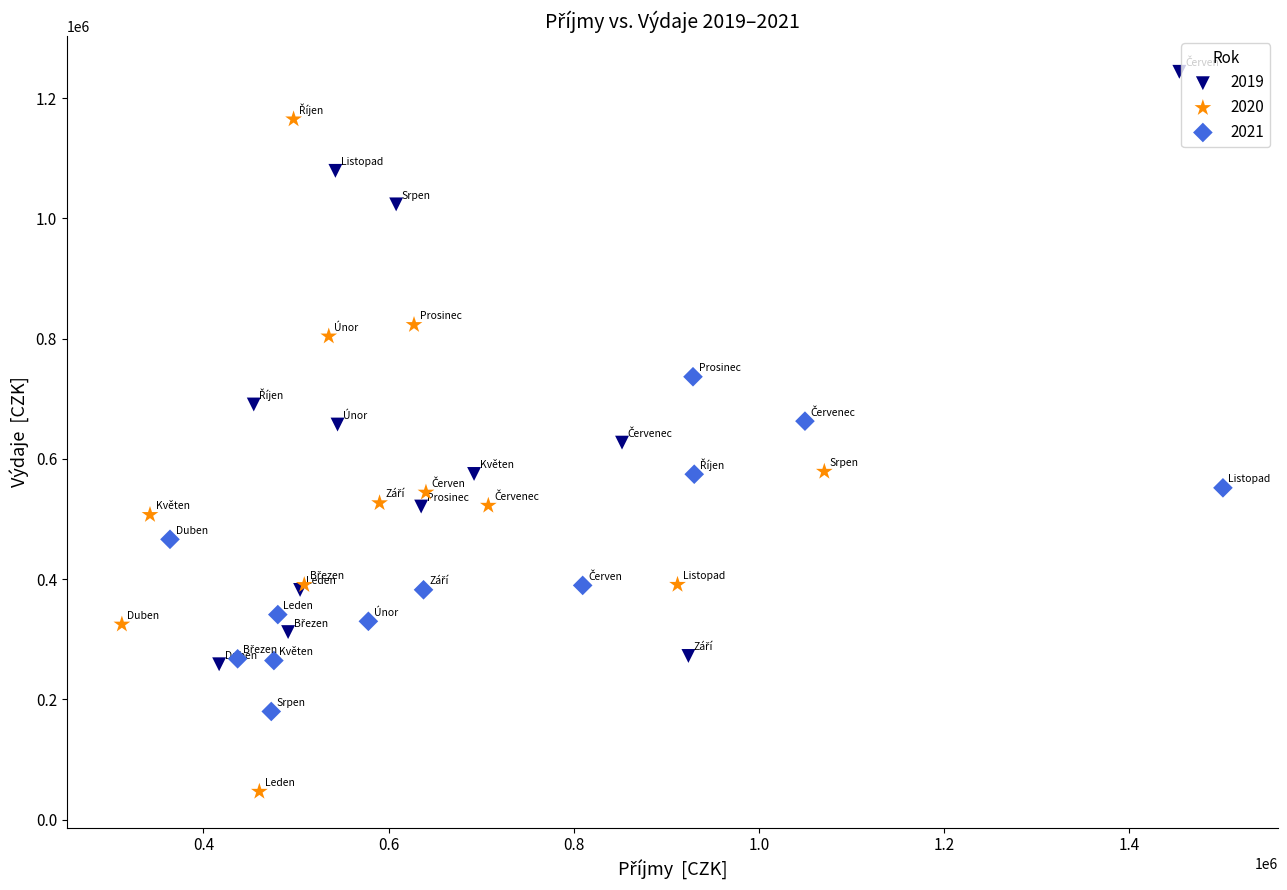

Which series contains the highest Y value?

2019